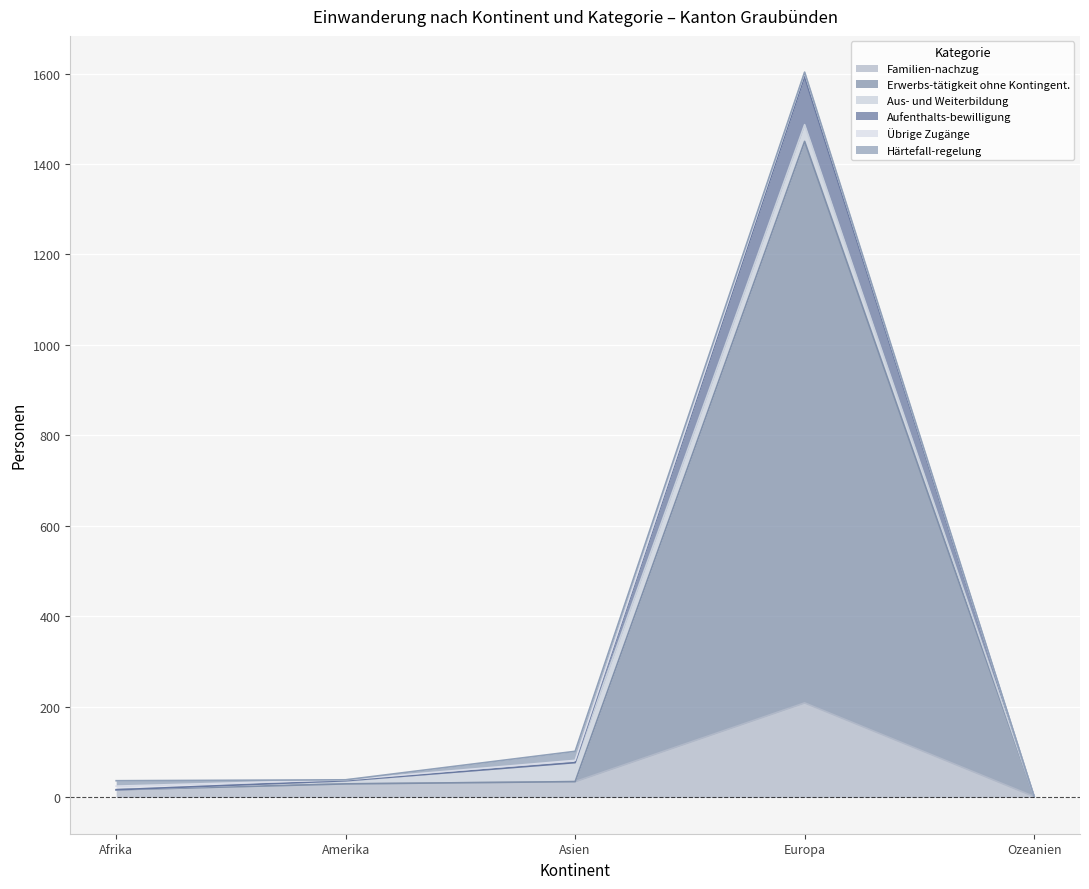

Which series changed the most between Afrika and Amerika?

Aufenthalts-bewilligung